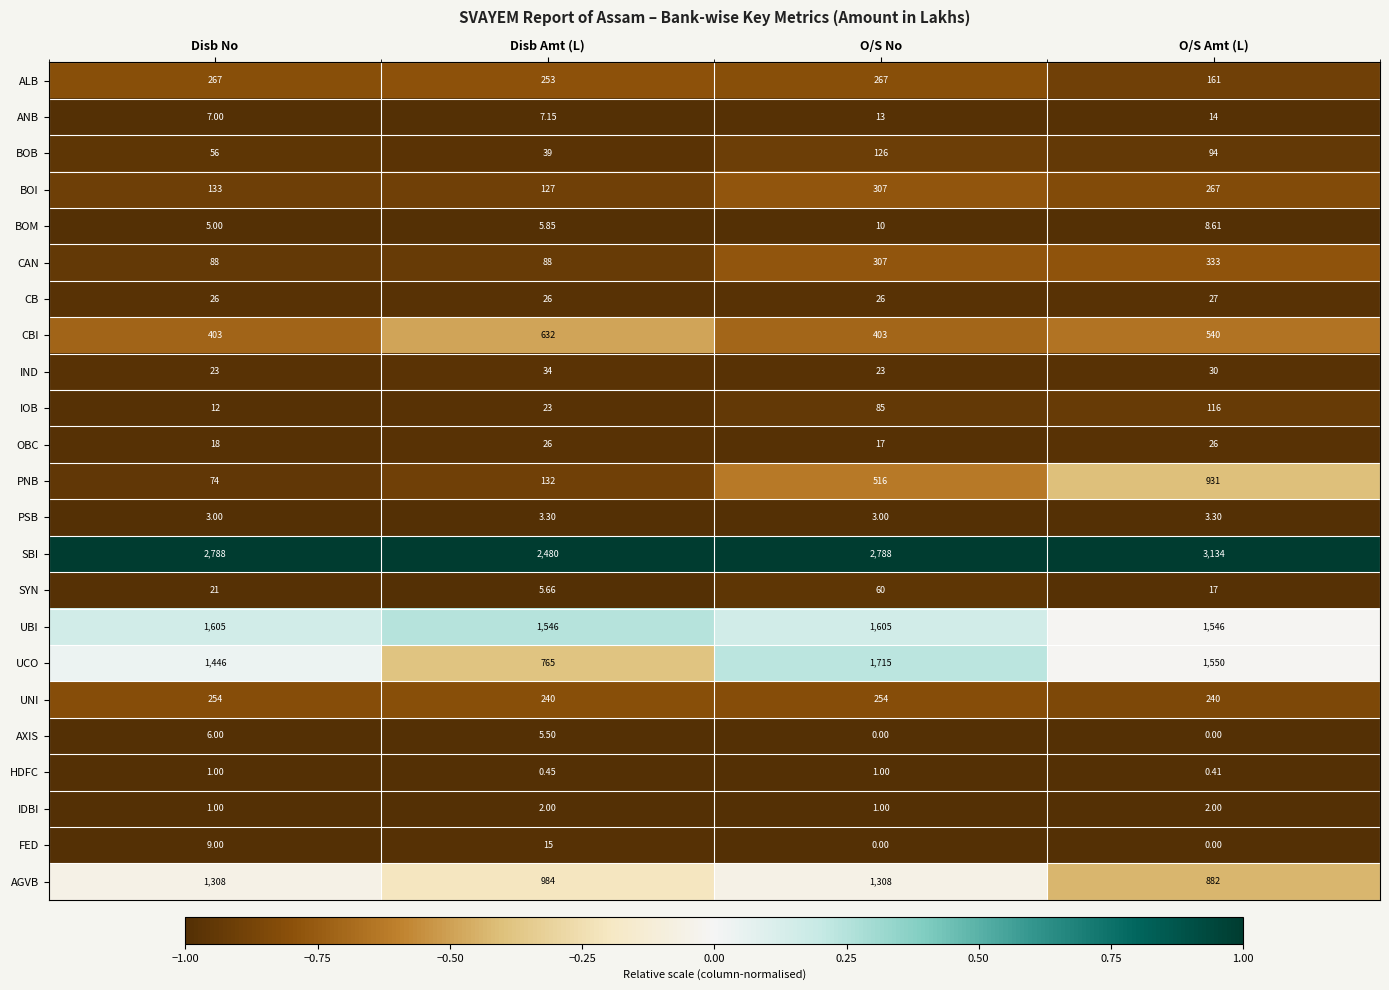

At which label is CBI closest to 517?

O/S Amt (L)